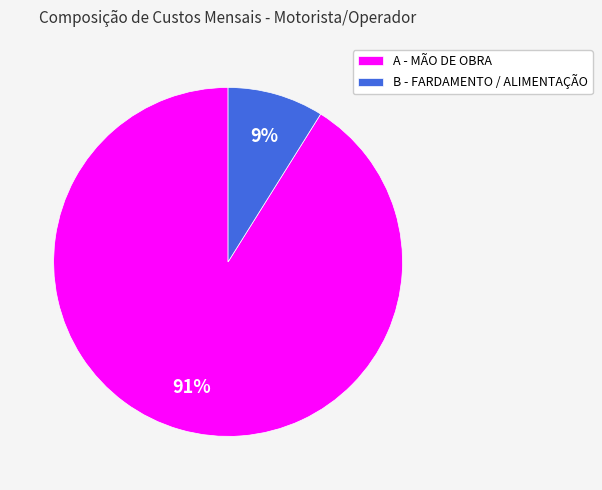

Which category has the smallest portion of the pie?

B - FARDAMENTO / ALIMENTAÇÃO